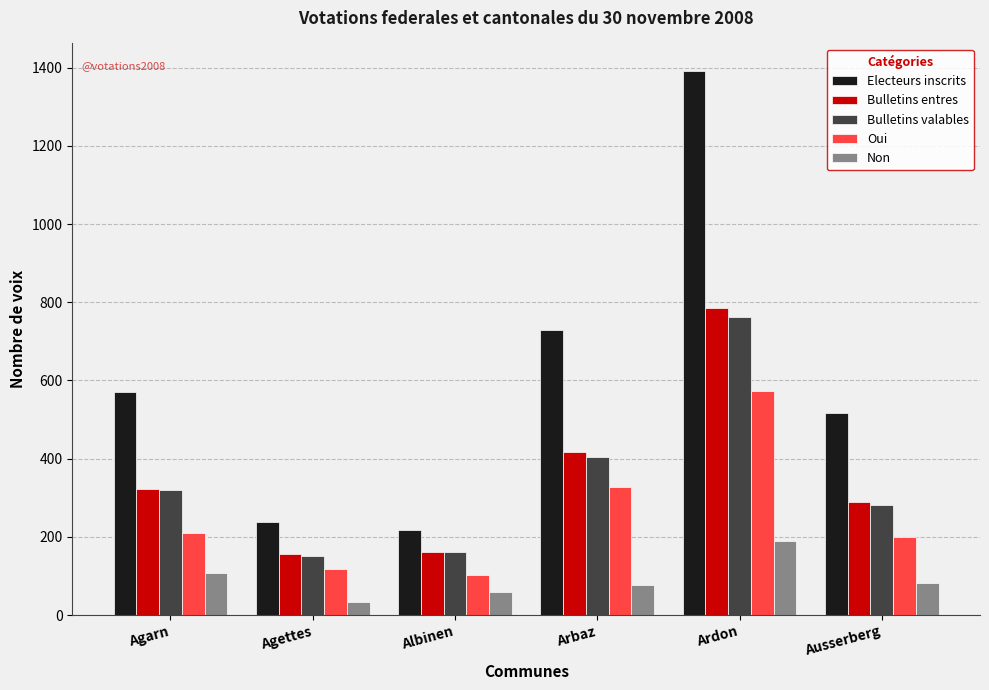

What are all the series names shown in the legend?

Electeurs inscrits, Bulletins entres, Bulletins valables, Oui, Non